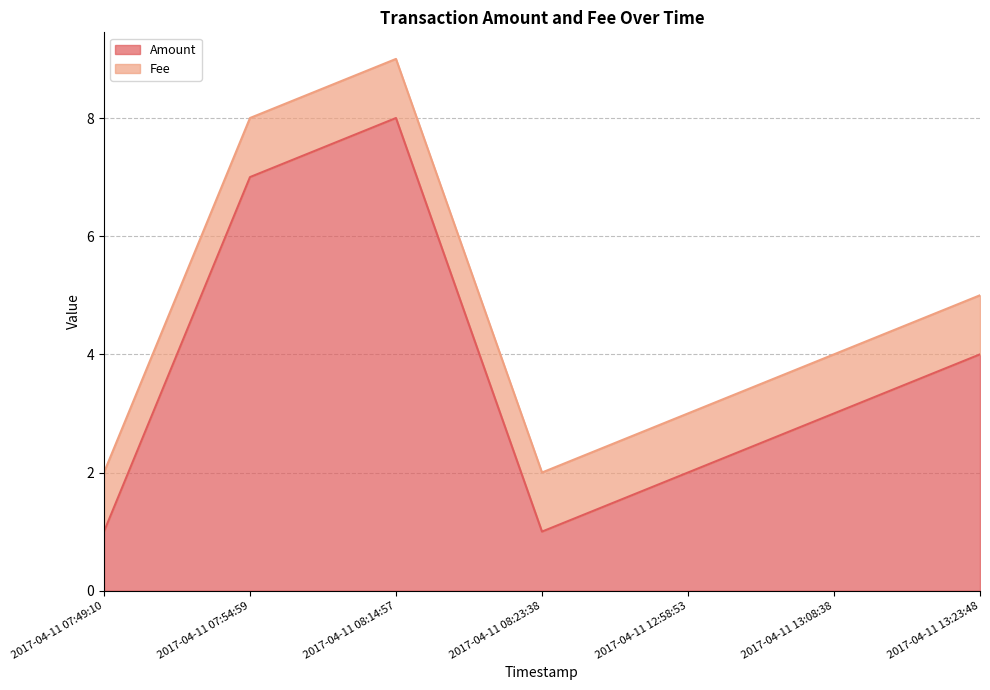

How many values are between 1 and 7?

6